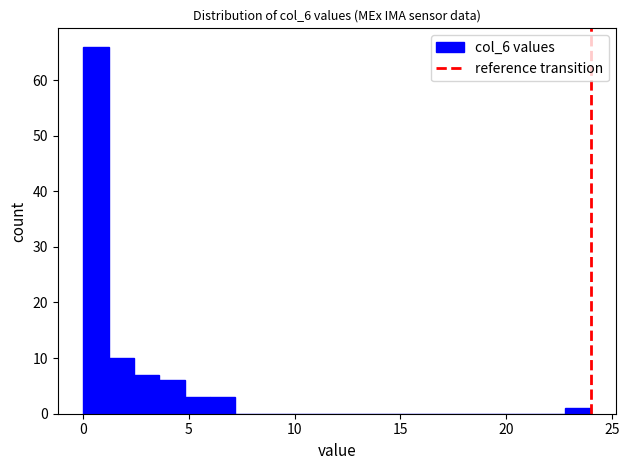

Around what value on the x-axis is the tallest bar? Give the approximate position of its centre, as read against the axis.

0.5